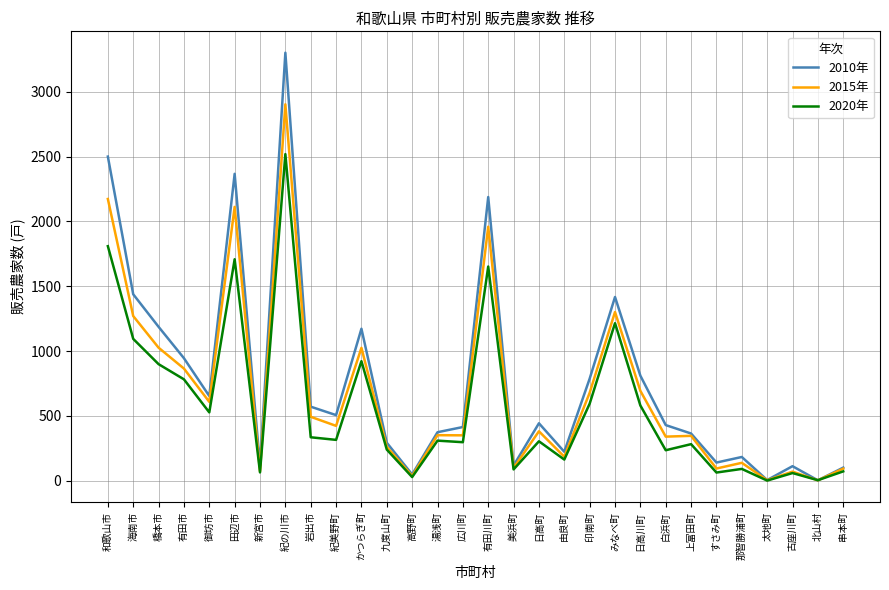

What is the minimum value shown in the chart?

1